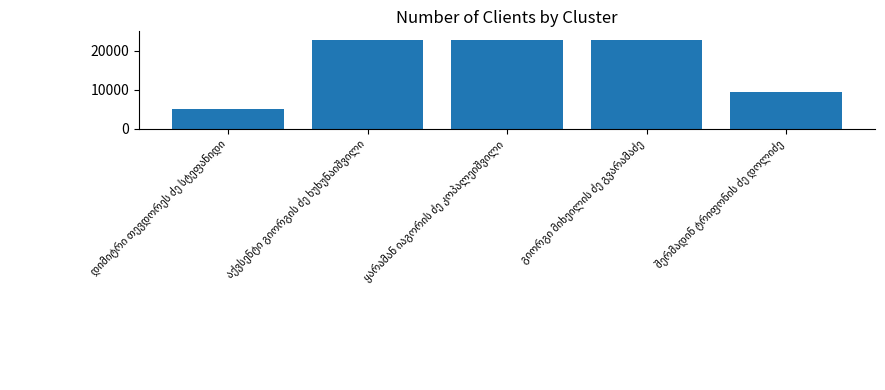

What is the value of the 1st bar from the left?

5135